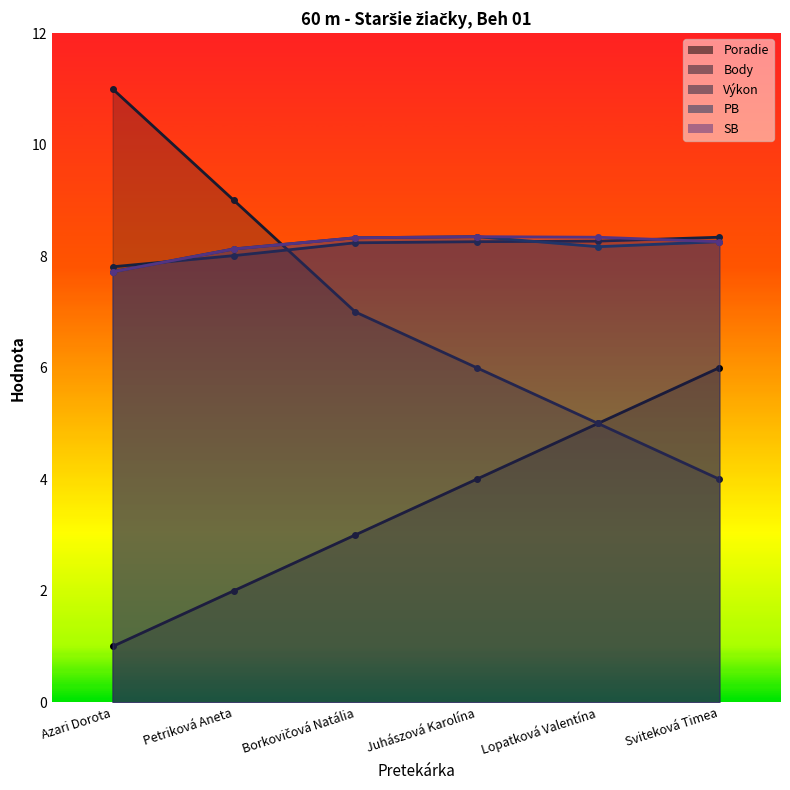

What is the label of the 1st point from the left?

Azari Dorota